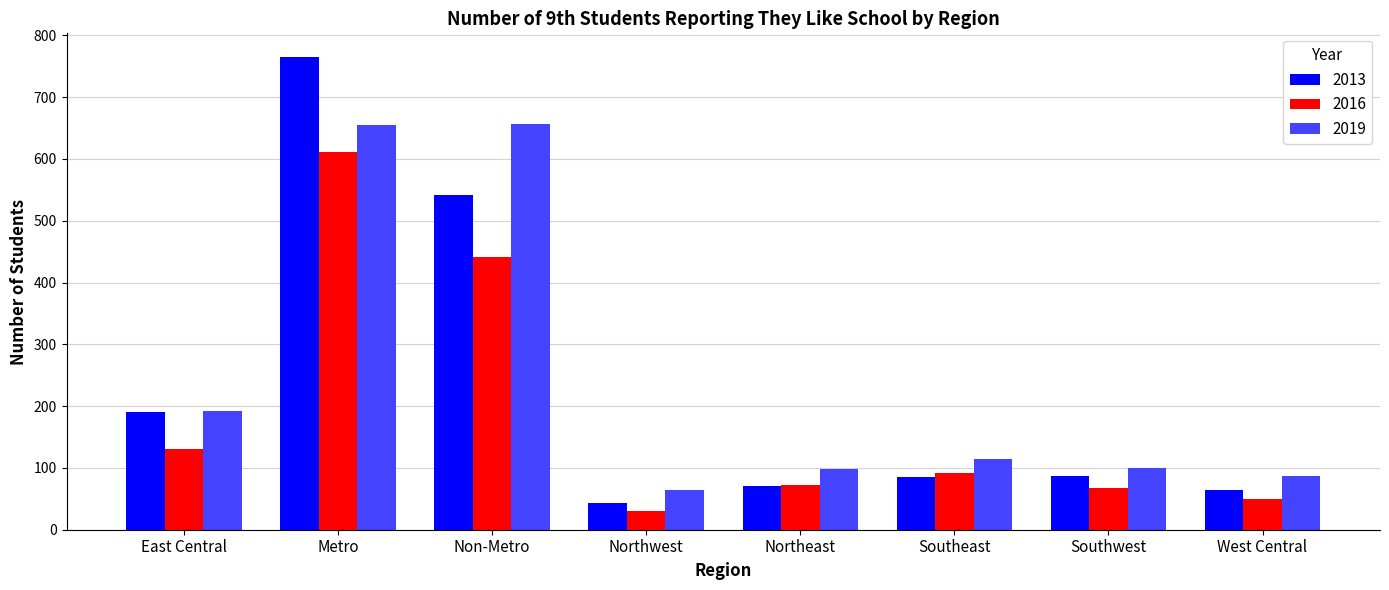

What is the difference between the 2016 values at Southwest and Metro?

544